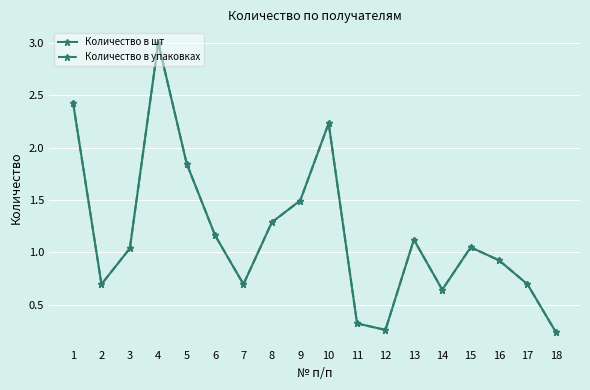

What is the difference between the maximum and minimum values in the Количество в упаковках series?

2.8